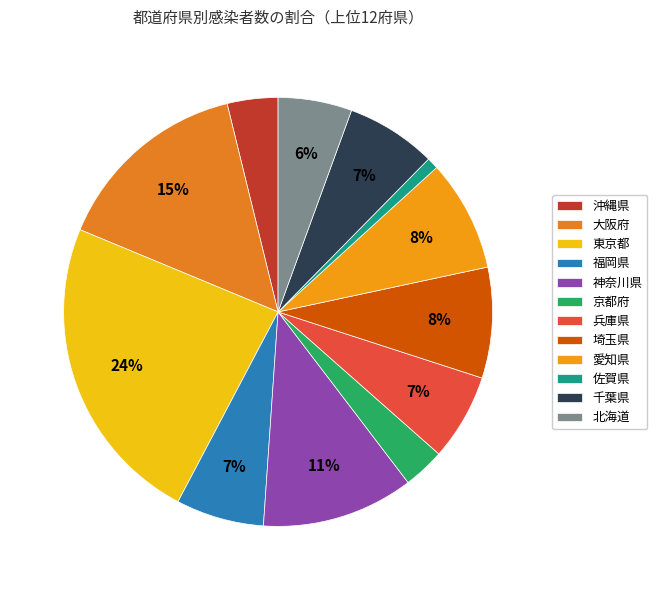

Combined, do 沖縄県 and 大阪府 account for over 50%?

No